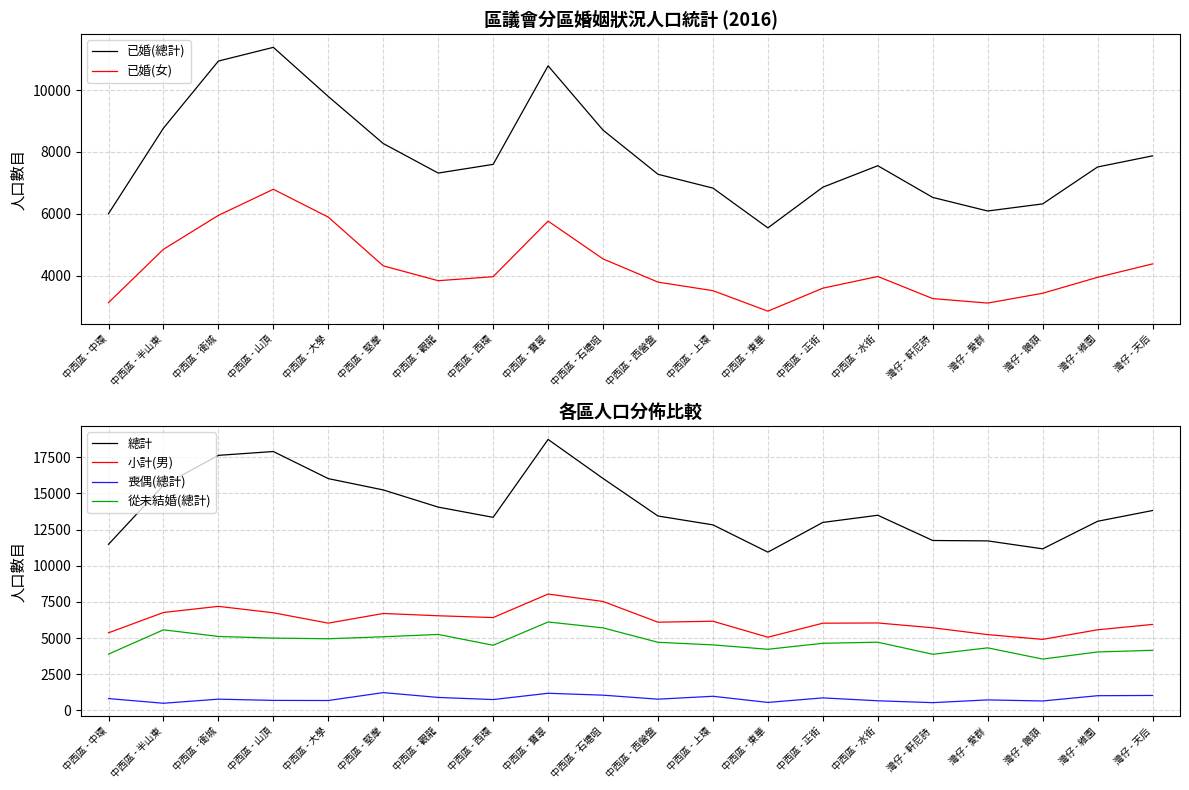

Reading left to right, transcribe all the data shown in this chart.

已婚(總計): 6009	8770	10936	11378	9792	8273	7320	7600	10782	8705	7281	6834	5550	6863	7557	6533	6095	6324	7516	7875
已婚(女): 3138	4858	5954	6796	5897	4324	3845	3974	5769	4548	3799	3523	2861	3603	3981	3267	3123	3439	3954	4387
總計: 11477	15556	17625	17889	16017	15235	14049	13341	18724	16028	13434	12822	10937	12991	13486	11742	11715	11166	13069	13813
小計(男): 5364	6768	7192	6747	6032	6700	6542	6417	8042	7530	6098	6164	5059	6028	6044	5712	5239	4911	5572	5944
喪偶(總計): 821	497	780	695	687	1233	899	752	1187	1056	779	980	554	868	668	539	729	655	1019	1036
從未結婚(總計): 3893	5571	5112	4997	4954	5090	5252	4504	6112	5705	4709	4529	4227	4640	4716	3881	4325	3550	4040	4156